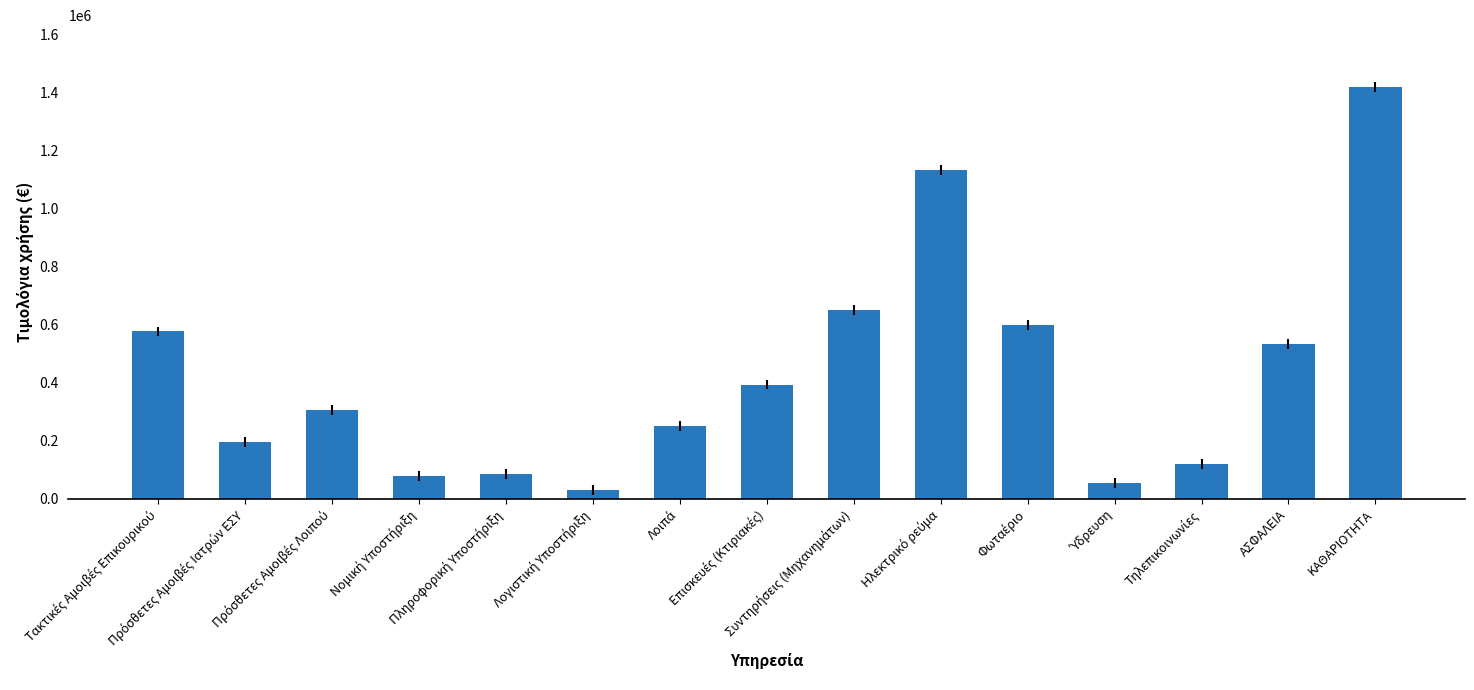

What is the value of the 2nd bar from the left?

195327